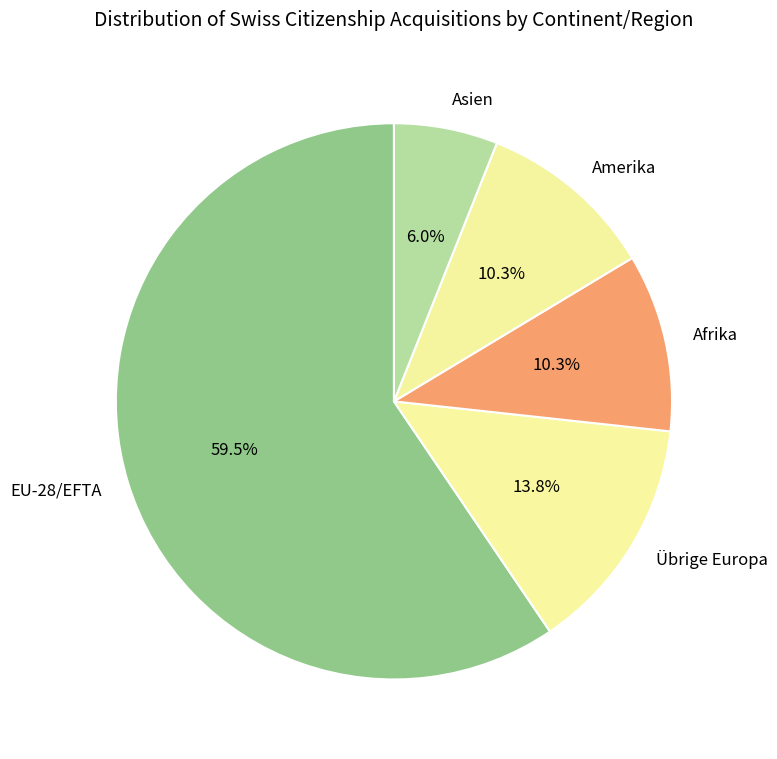

What is the ratio of the value at Übrige Europa to the value at Afrika?

1.3